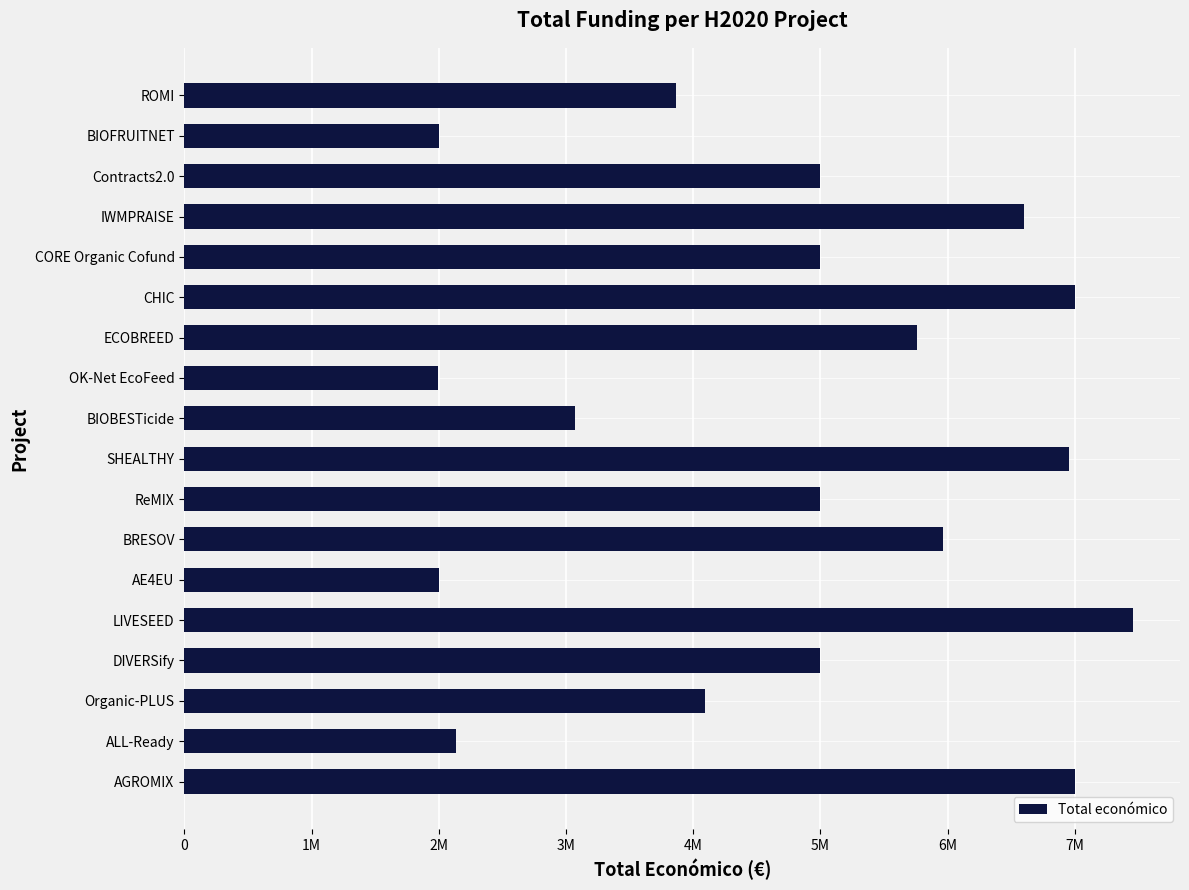

Count the number of data series in this chart.

1